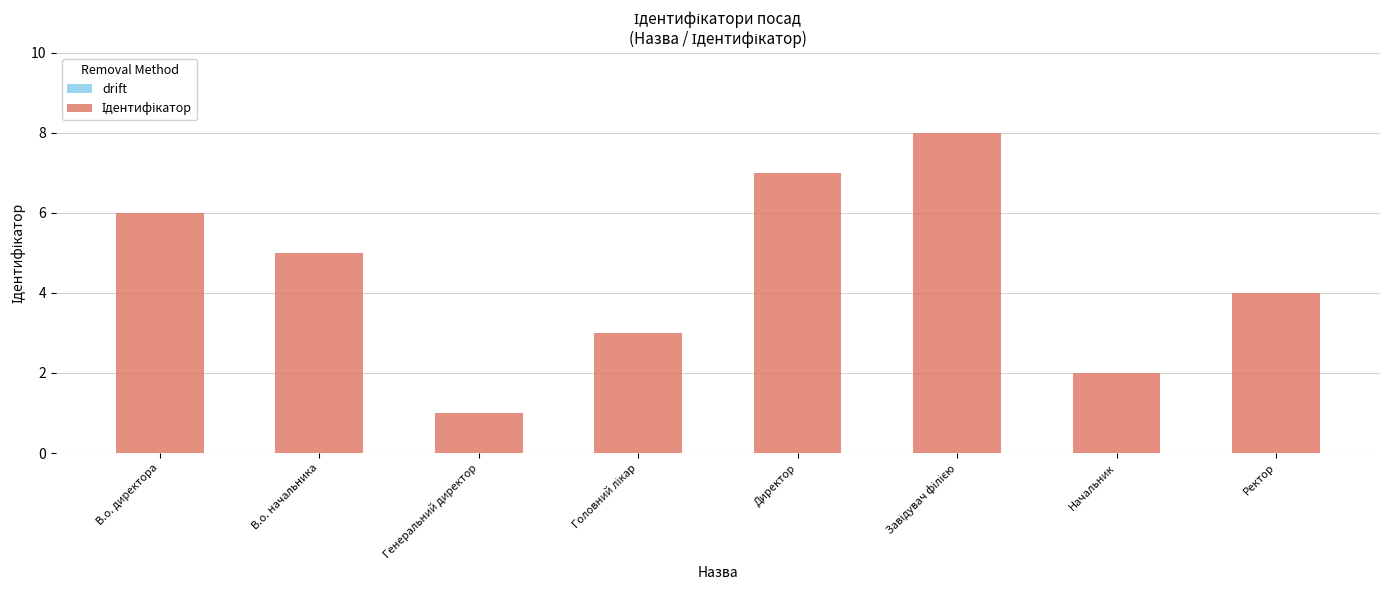

What is the sum of all values?

36